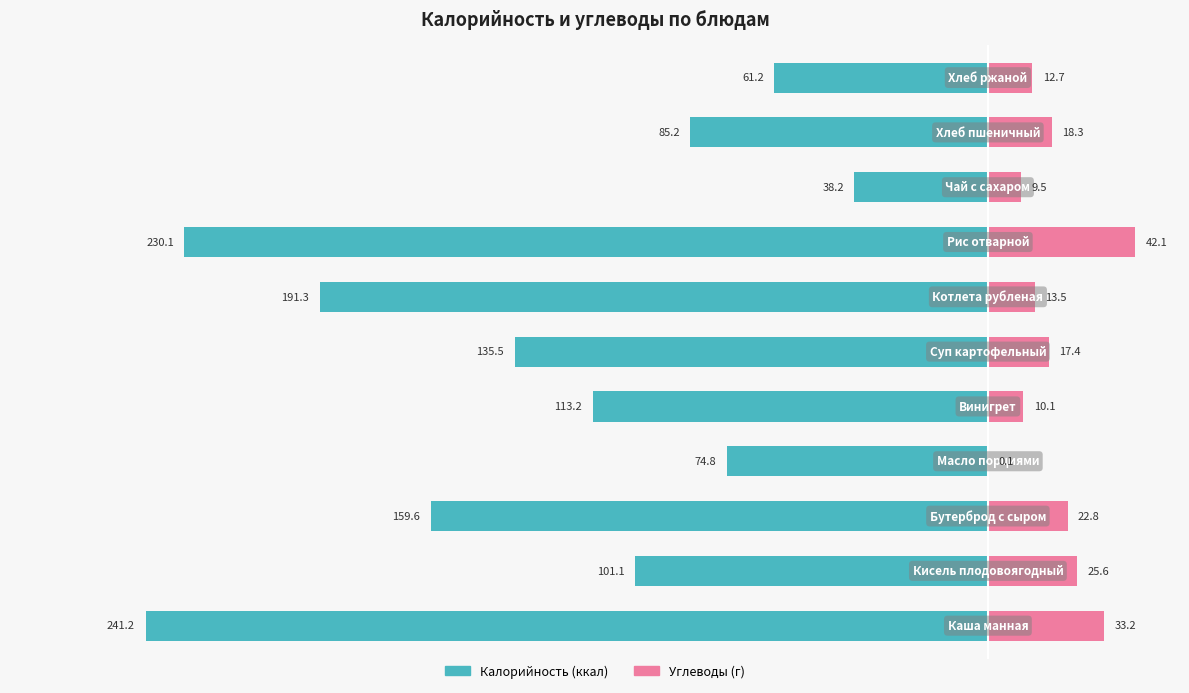

Reading left to right, what are all the values shown in this chart?

Калорийность: 0=-241.2	1=-101.1	2=-159.6	3=-74.8	4=-113.2	5=-135.5	6=-191.3	7=-230.1	8=-38.2	9=-85.2	10=-61.2
Углеводы: 0=33.2	1=25.6	2=22.8	3=0.1	4=10.1	5=17.4	6=13.5	7=42.1	8=9.5	9=18.3	10=12.7